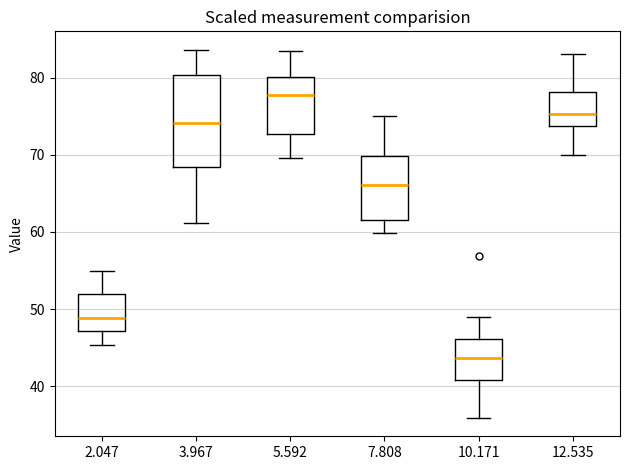

Where does the lower whisker of the box at x = 2.047 end on the y-axis? The values are not printed on the chart, so give them approximately, as read against the axis.

45